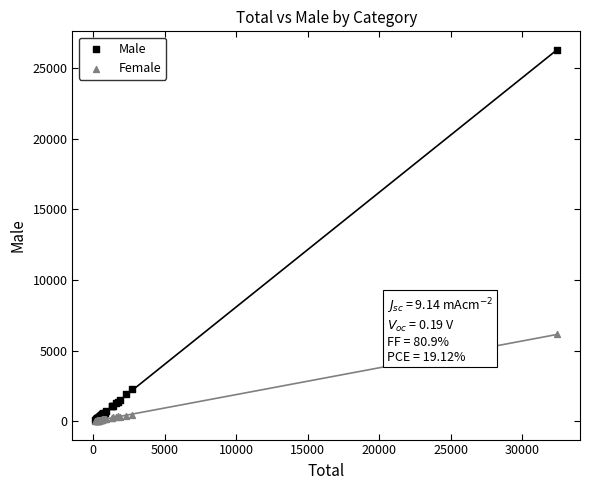

What are all the series names shown in the legend?

Male, Female